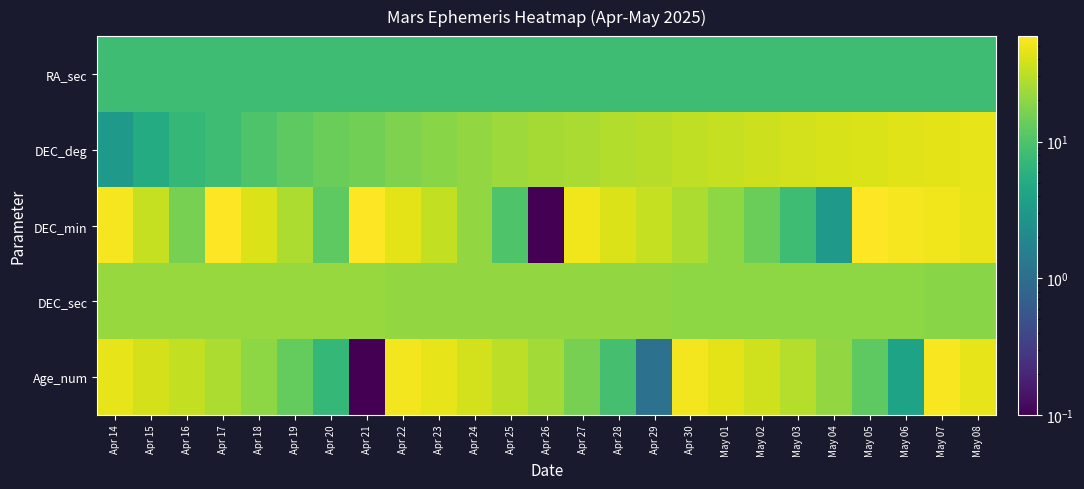

Reading left to right, transcribe all the data shown in this chart.

RA_sec: Apr 14=8.1	Apr 15=8.1	Apr 16=8.1	Apr 17=8.1	Apr 18=8.1	Apr 19=8.1	Apr 20=8.1	Apr 21=8.1	Apr 22=8.1	Apr 23=8.1	Apr 24=8.1	Apr 25=8.1	Apr 26=8.1	Apr 27=8.1	Apr 28=8.1	Apr 29=8.1	Apr 30=8.1	May 01=8.1	May 02=8.1	May 03=8.1	May 04=8.1	May 05=8.1	May 06=8.1	May 07=8.1	May 08=8.1
DEC_deg: Apr 14=3.1	Apr 15=5.1	Apr 16=7.1	Apr 17=8.1	Apr 18=10.1	Apr 19=12.1	Apr 20=14.1	Apr 21=15.1	Apr 22=17.1	Apr 23=19.1	Apr 24=21.1	Apr 25=23.1	Apr 26=25.1	Apr 27=26.1	Apr 28=28.1	Apr 29=30.1	Apr 30=32.1	May 01=34.1	May 02=36.1	May 03=38.1	May 04=40.1	May 05=41.1	May 06=43.1	May 07=45.1	May 08=47.1
DEC_min: Apr 14=54.1	Apr 15=34.1	Apr 16=16.1	Apr 17=59.1	Apr 18=42.1	Apr 19=27.1	Apr 20=12.1	Apr 21=58.1	Apr 22=45.1	Apr 23=33.1	Apr 24=21.1	Apr 25=10.1	Apr 26=0.1	Apr 27=51.1	Apr 28=42.1	Apr 29=34.1	Apr 30=27.1	May 01=20.1	May 02=14.1	May 03=8.1	May 04=3.1	May 05=58.1	May 06=54.1	May 07=51.1	May 08=48.1
DEC_sec: Apr 14=22.1	Apr 15=22.1	Apr 16=22.1	Apr 17=22.1	Apr 18=22.1	Apr 19=22.1	Apr 20=22.1	Apr 21=22.1	Apr 22=21.1	Apr 23=21.1	Apr 24=21.1	Apr 25=21.1	Apr 26=21.1	Apr 27=21.1	Apr 28=21.1	Apr 29=21.1	Apr 30=20.1	May 01=20.1	May 02=20.1	May 03=20.1	May 04=20.1	May 05=20.1	May 06=20.1	May 07=19.1	May 08=19.1
Age_num: Apr 14=46.1	Apr 15=39.1	Apr 16=33.1	Apr 17=27.1	Apr 18=20.1	Apr 19=13.1	Apr 20=7.1	Apr 21=0.1	Apr 22=53.1	Apr 23=46.1	Apr 24=38.1	Apr 25=31.1	Apr 26=24.1	Apr 27=16.1	Apr 28=9.1	Apr 29=1.1	Apr 30=53.1	May 01=45.1	May 02=37.1	May 03=29.1	May 04=21.1	May 05=12.1	May 06=4.1	May 07=55.1	May 08=46.1